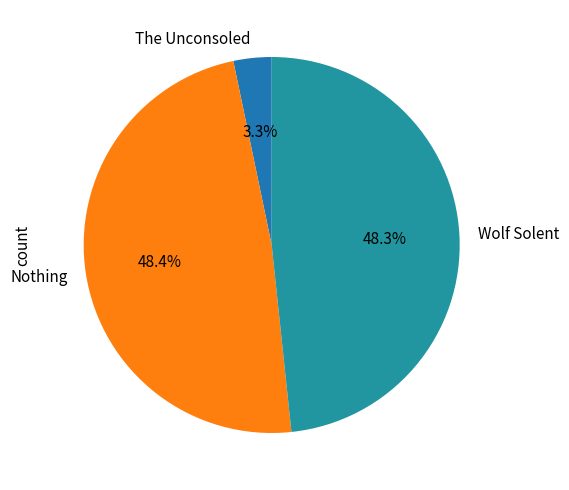

Between Nothing and The Unconsoled, which is larger?

Nothing